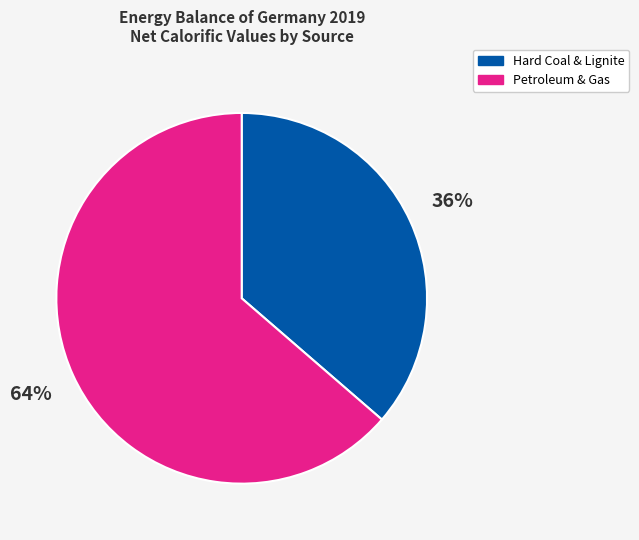

Does Petroleum & Gas represent more than half of the total?

Yes